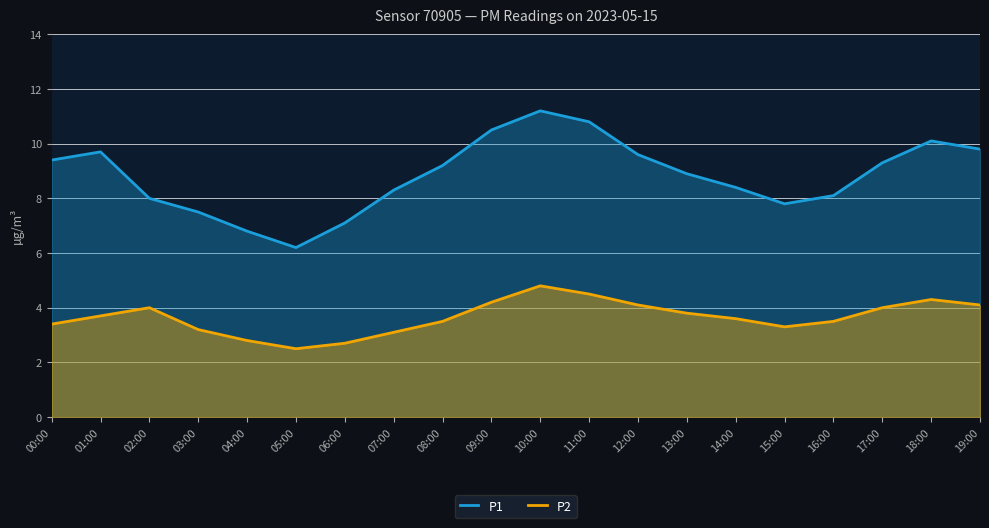

What is the greatest value displayed?

11.2